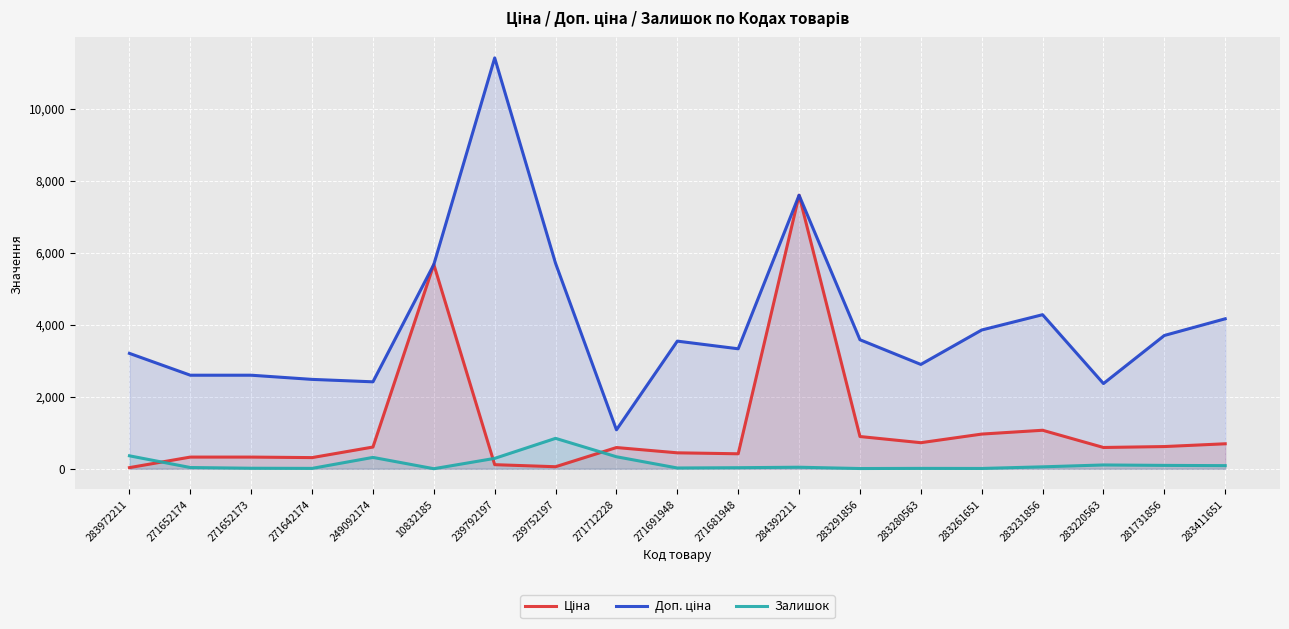

At which label does Ціна reach its peak?

284392211